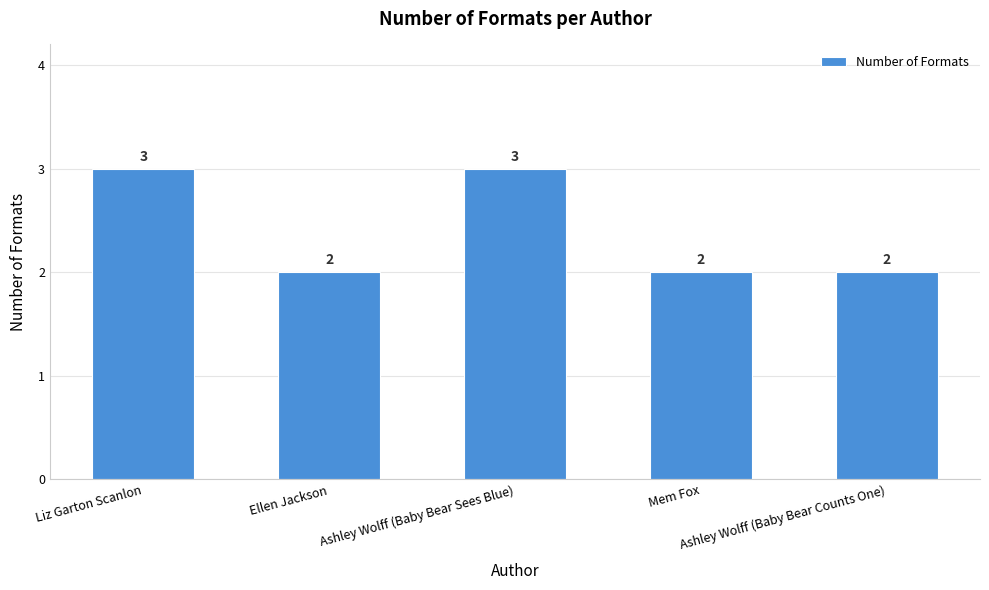

Count the values in the range 2 to 3.

5